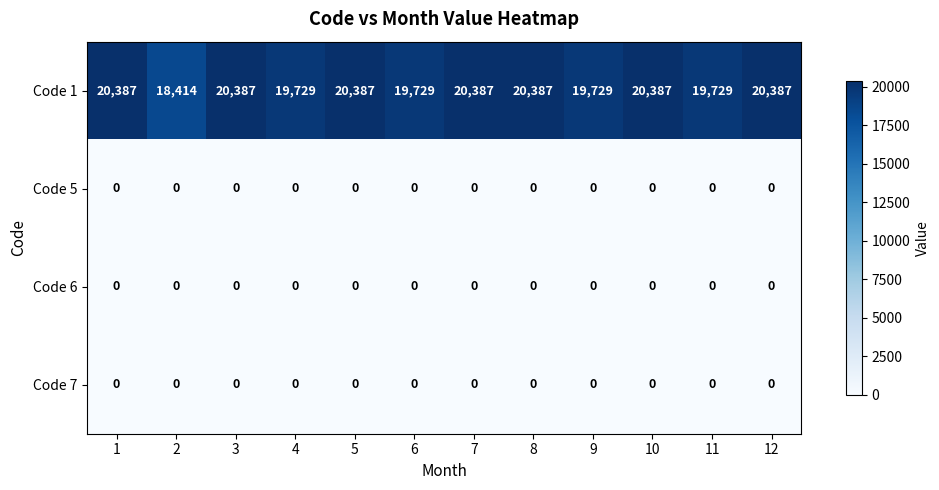

True or false: Code 1 has a value of 19729 at 11.

True